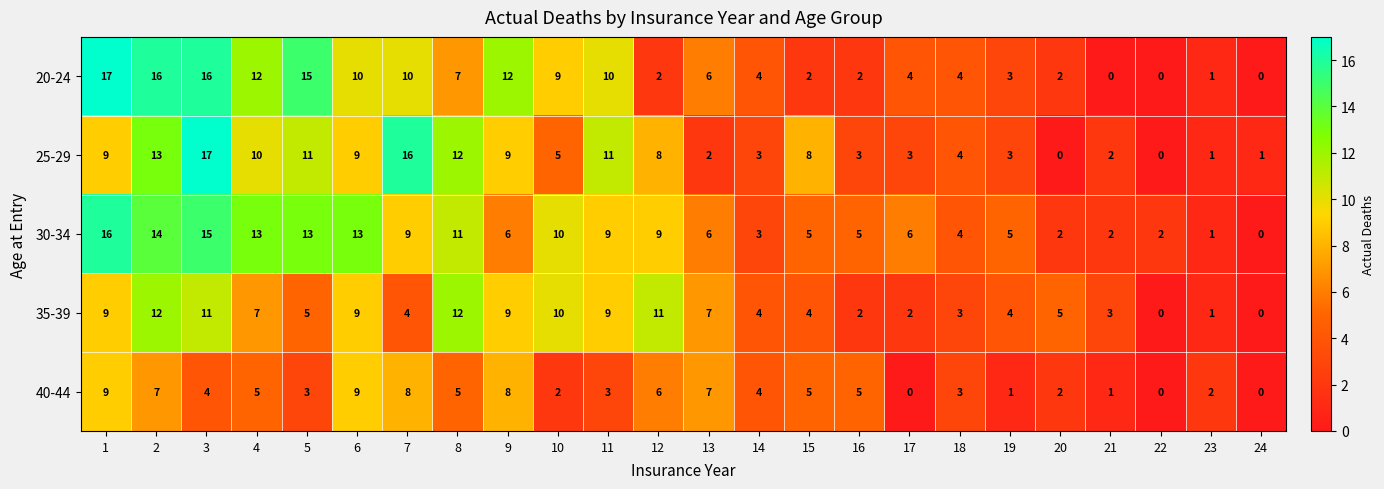

At how many categories does at least one series exceed 9?

12